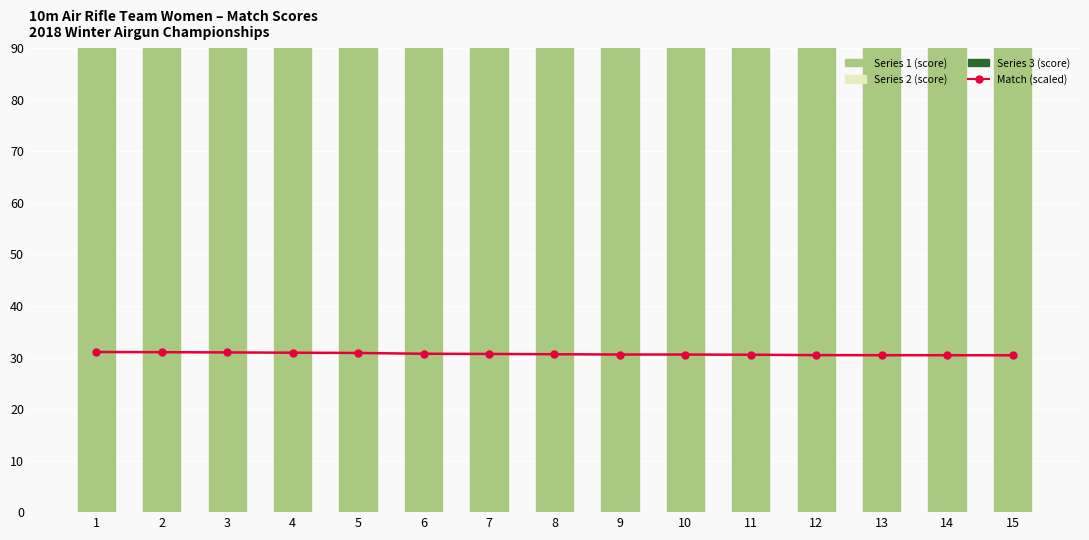

Which category has the lowest value in the Match (scaled) series?

15